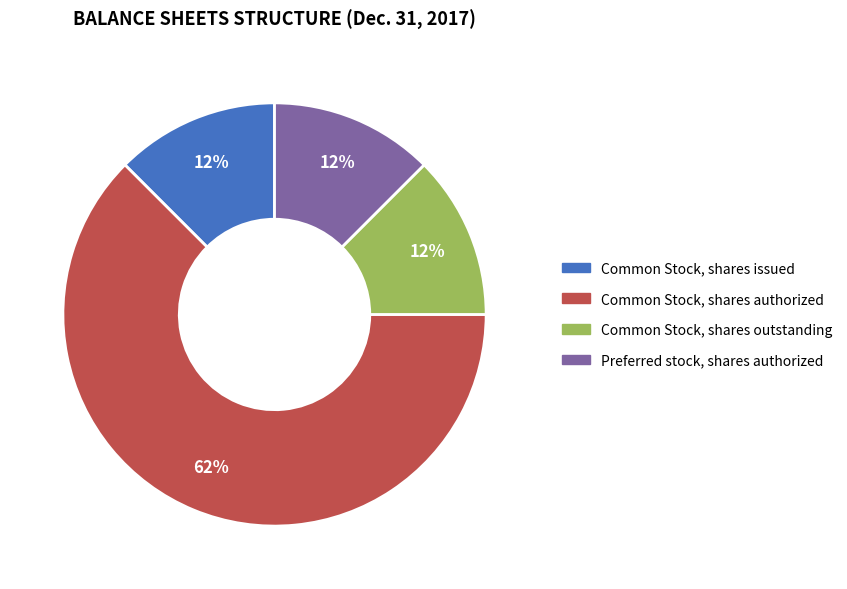

How many segments does this pie chart have?

4